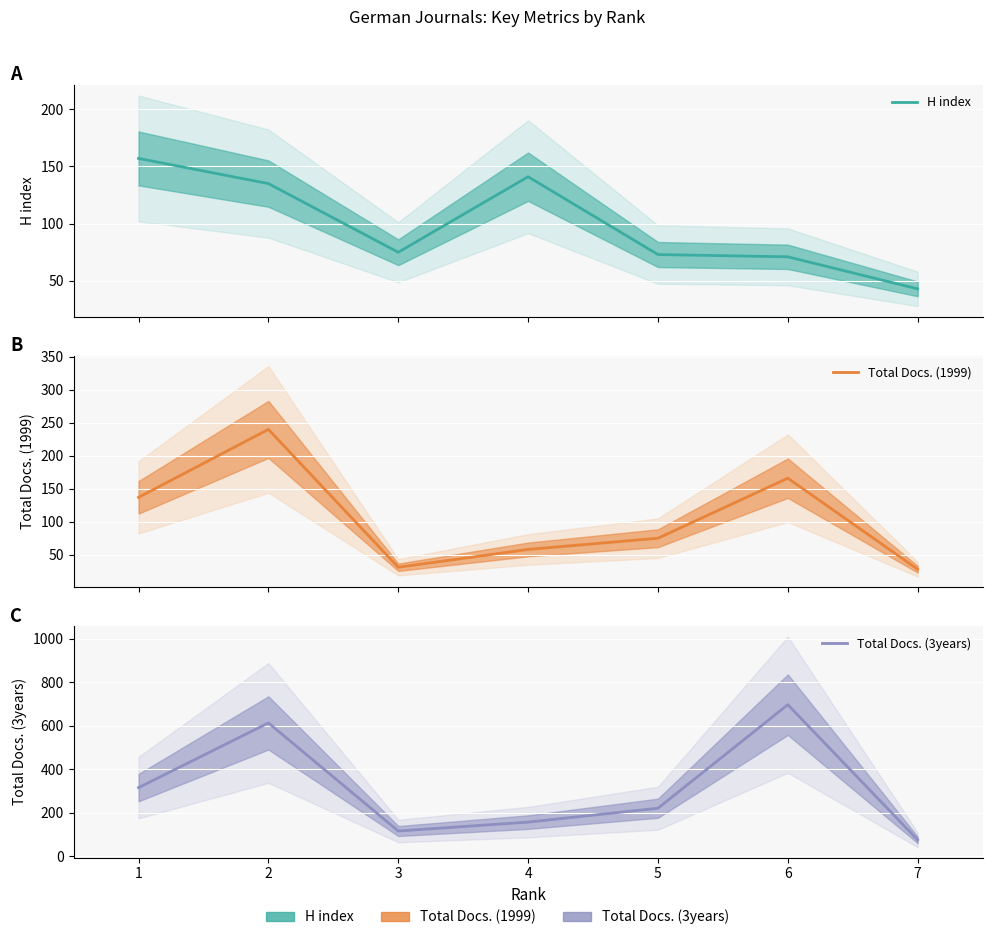

How many lines are shown in the chart?

3